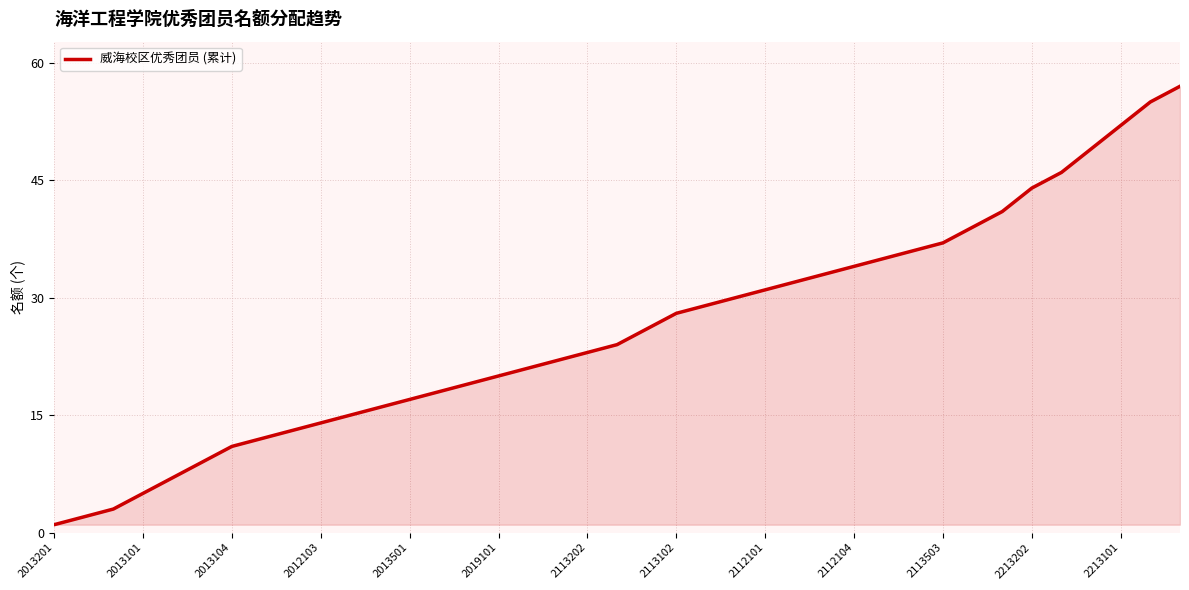

What is the greatest value displayed?

57